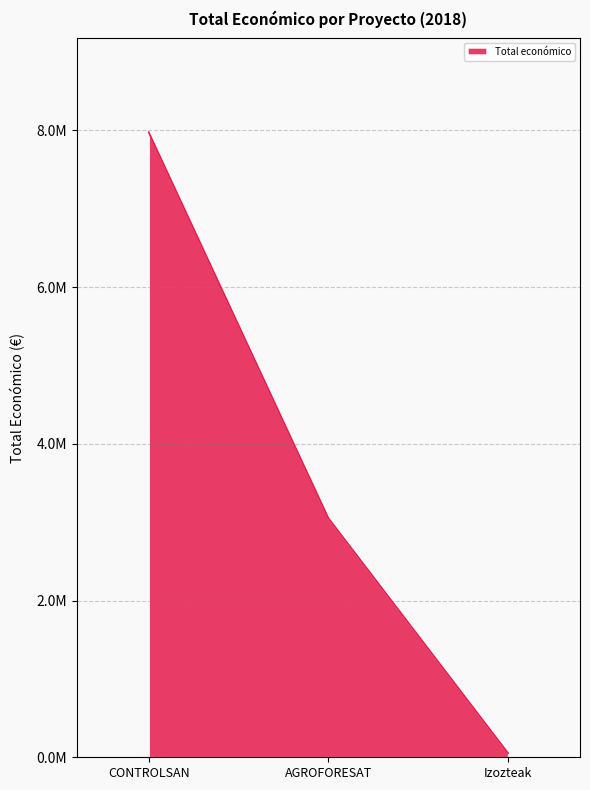

At which label does the data first exceed 3051573?

CONTROLSAN